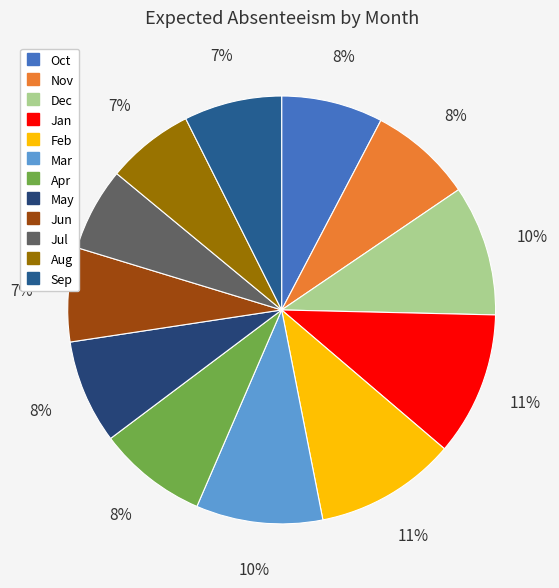

How many slices are in this pie chart?

12